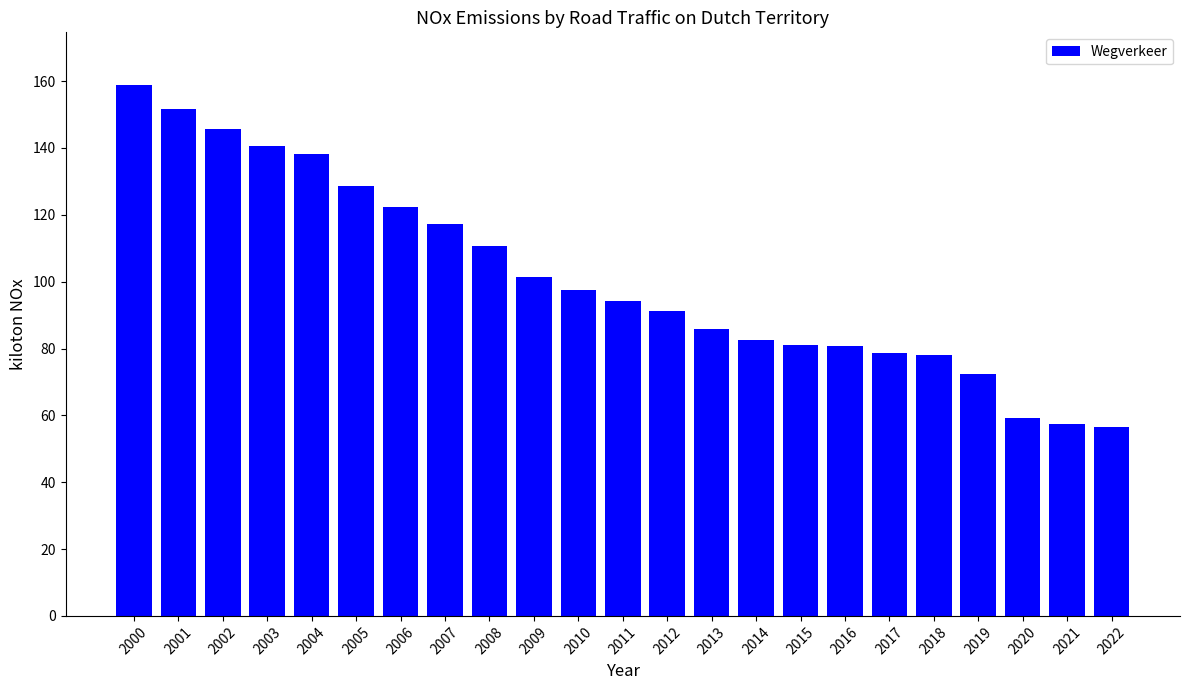

What is the change in value from 2020 to 2022?

-2.7